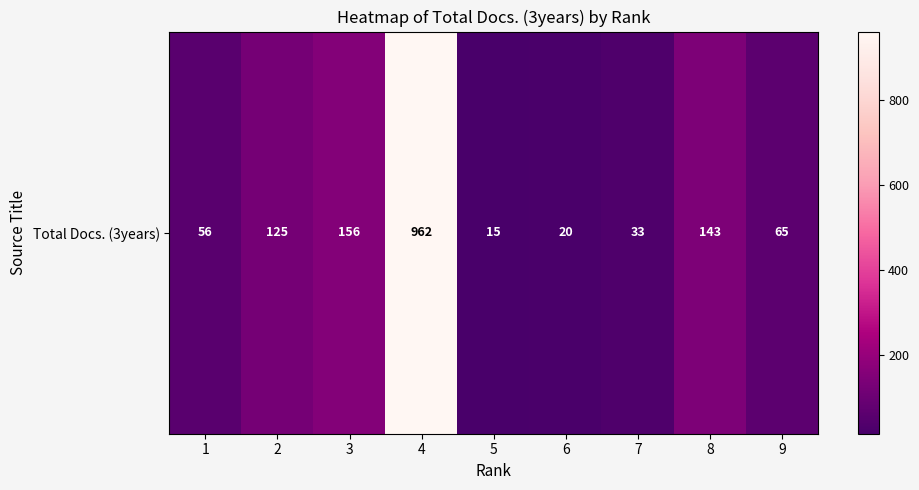

List the labels in order of value, smallest first.

5, 6, 7, 1, 9, 2, 8, 3, 4